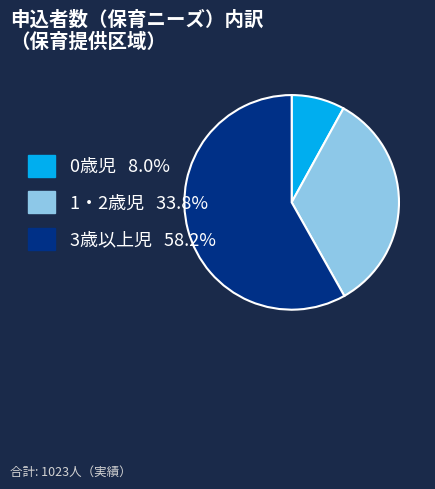

Count the number of slices in the pie.

3